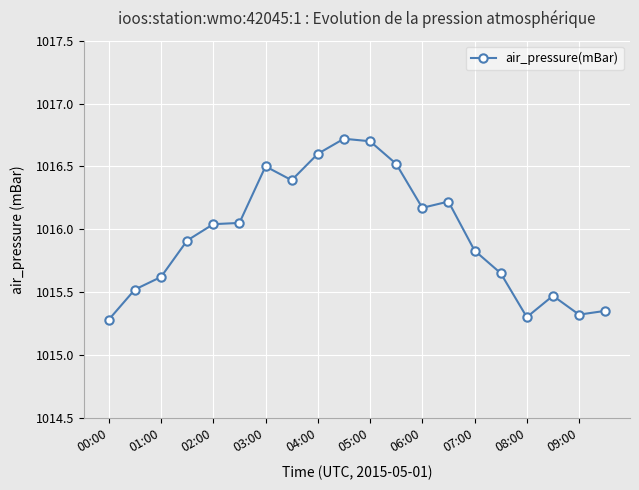

What is the sum of all values?

20319.2